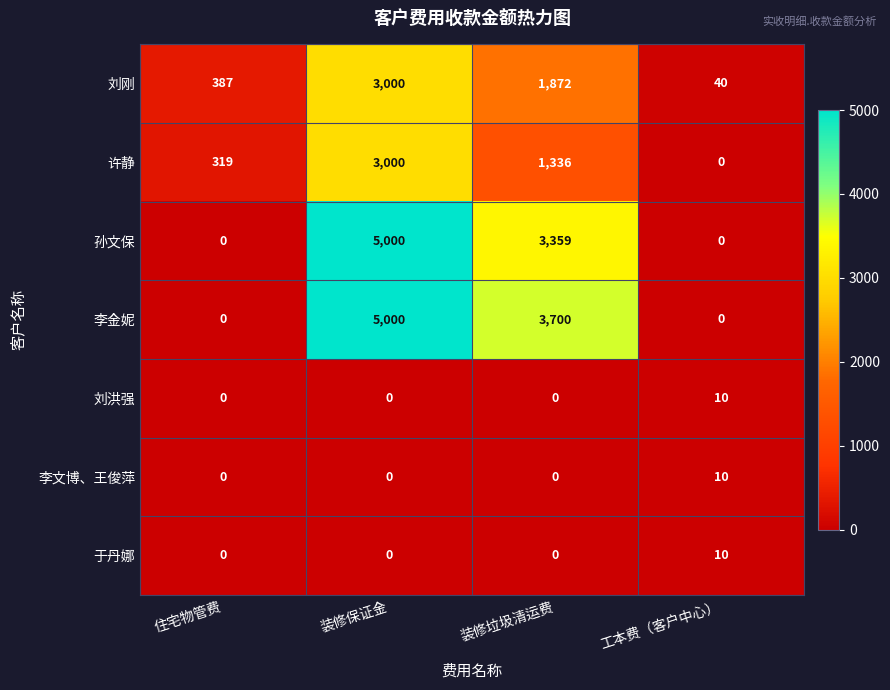

Which series has the largest total across all categories?

李金妮